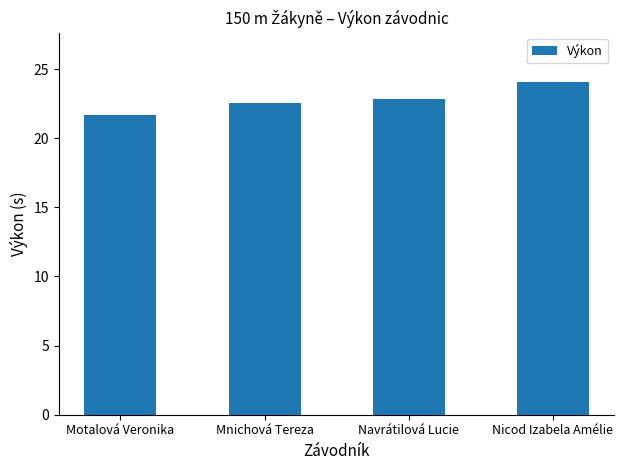

Reading right to left, transcribe all the data shown in this chart.

Nicod Izabela Amélie=24.0	Navrátilová Lucie=22.8	Mnichová Tereza=22.5	Motalová Veronika=21.7